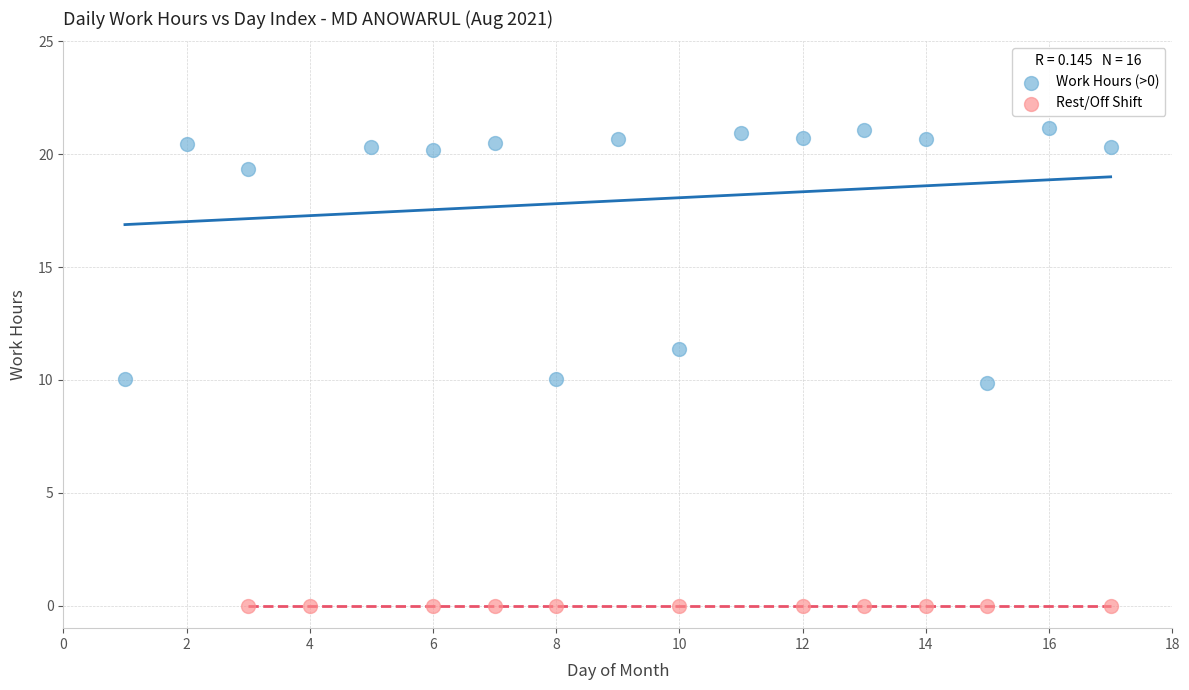

Which series reaches the minimum Y coordinate?

Rest/Off Shift